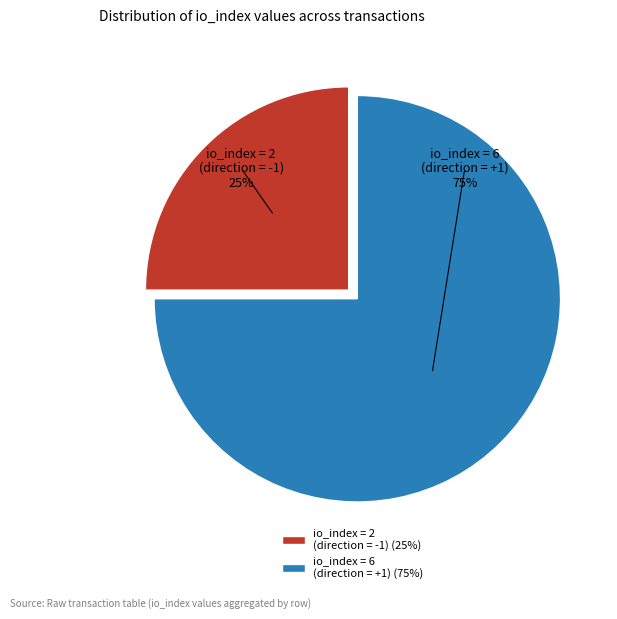

Rank the categories by value from highest to lowest.

io_index=6 (direction=1), io_index=2 (direction=-1)